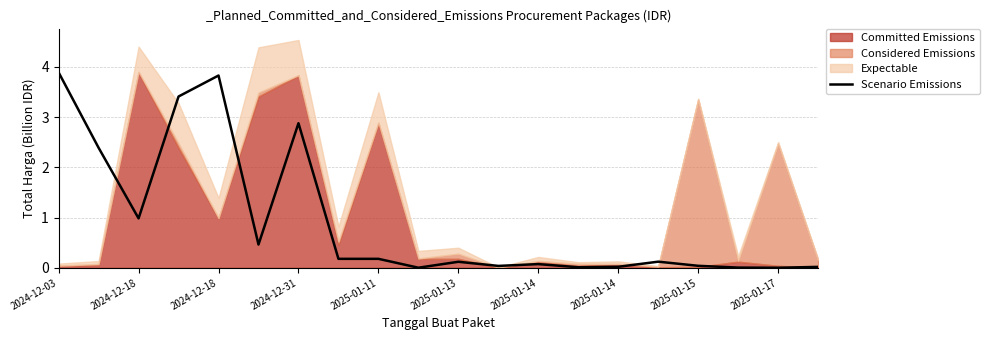

What is the difference between the values at 2025-01-14 and 2024-12-03?

3.7